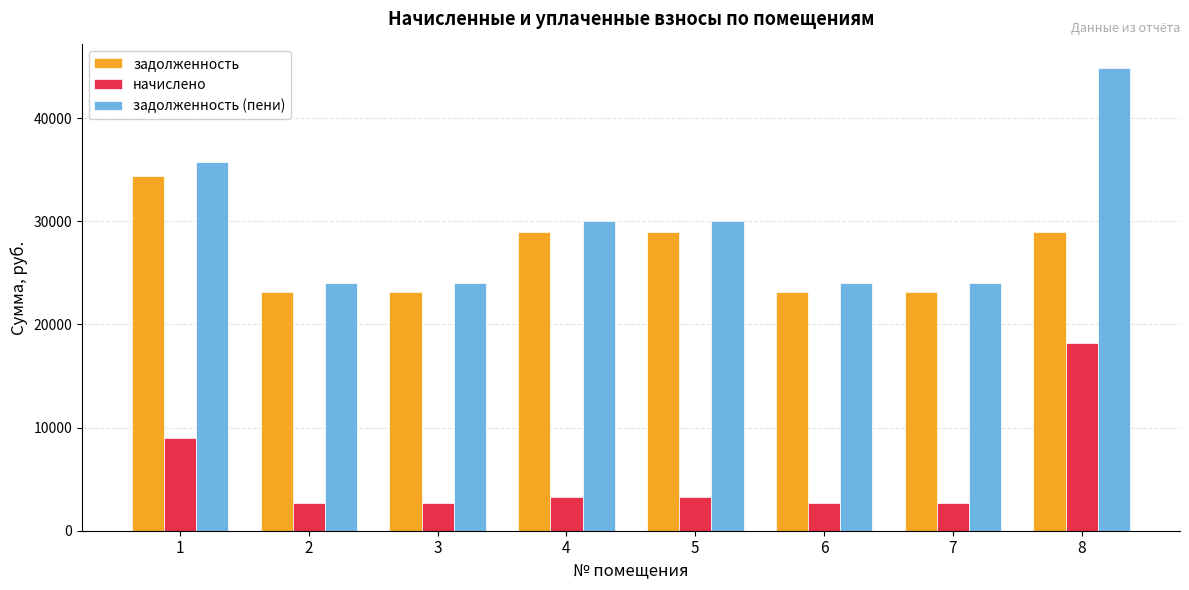

Does the chart contain any negative values?

No